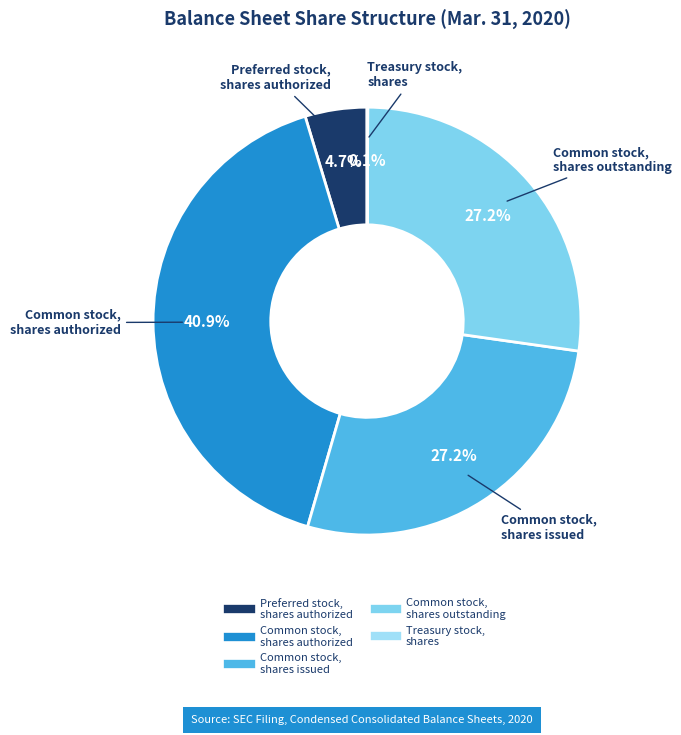

Between Common stock, shares authorized and Common stock, shares outstanding, which is larger?

Common stock, shares authorized